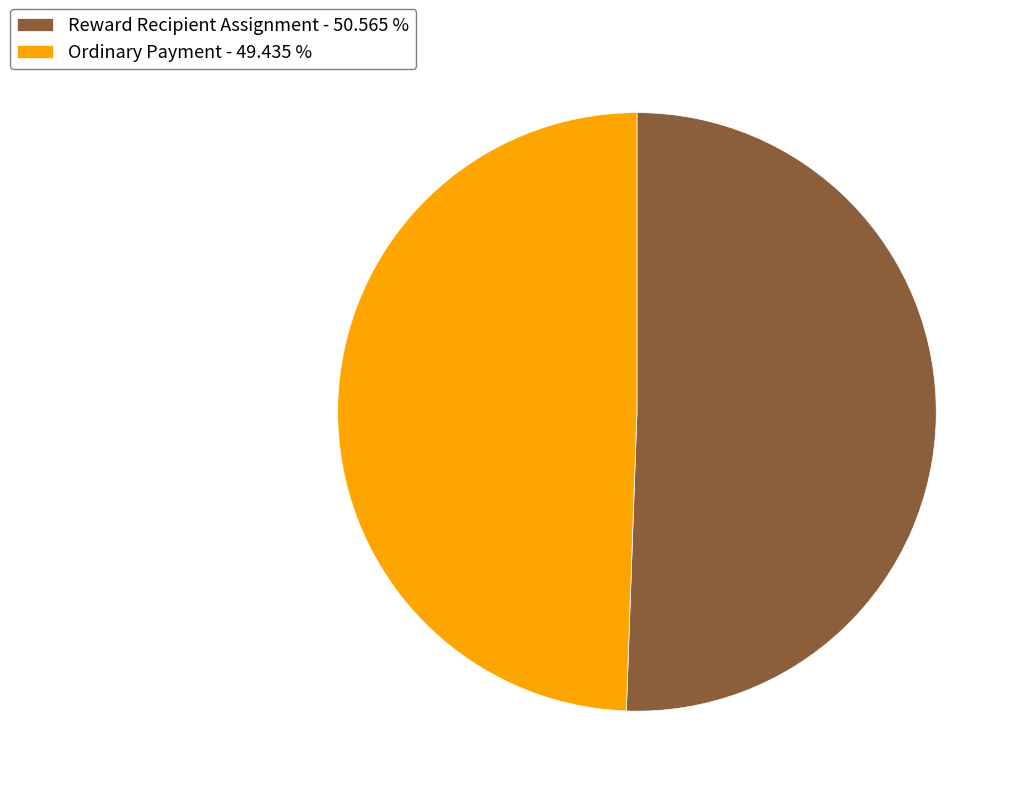

Which slice represents more than half of the pie?

Reward Recipient Assignment